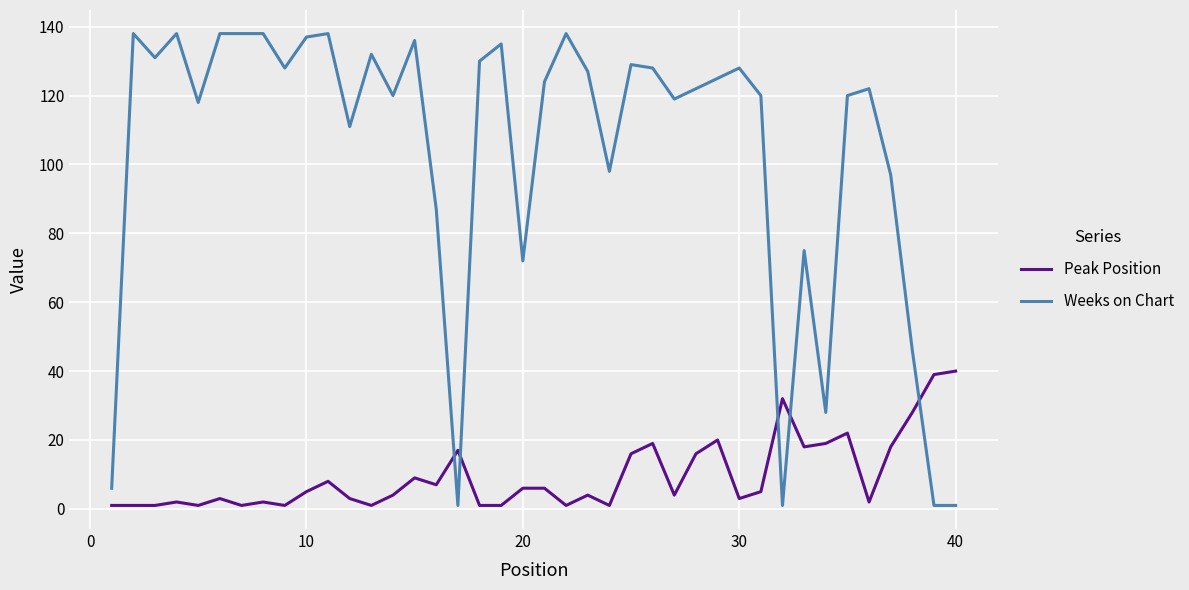

Which series has the largest range (max minus min)?

Weeks on Chart